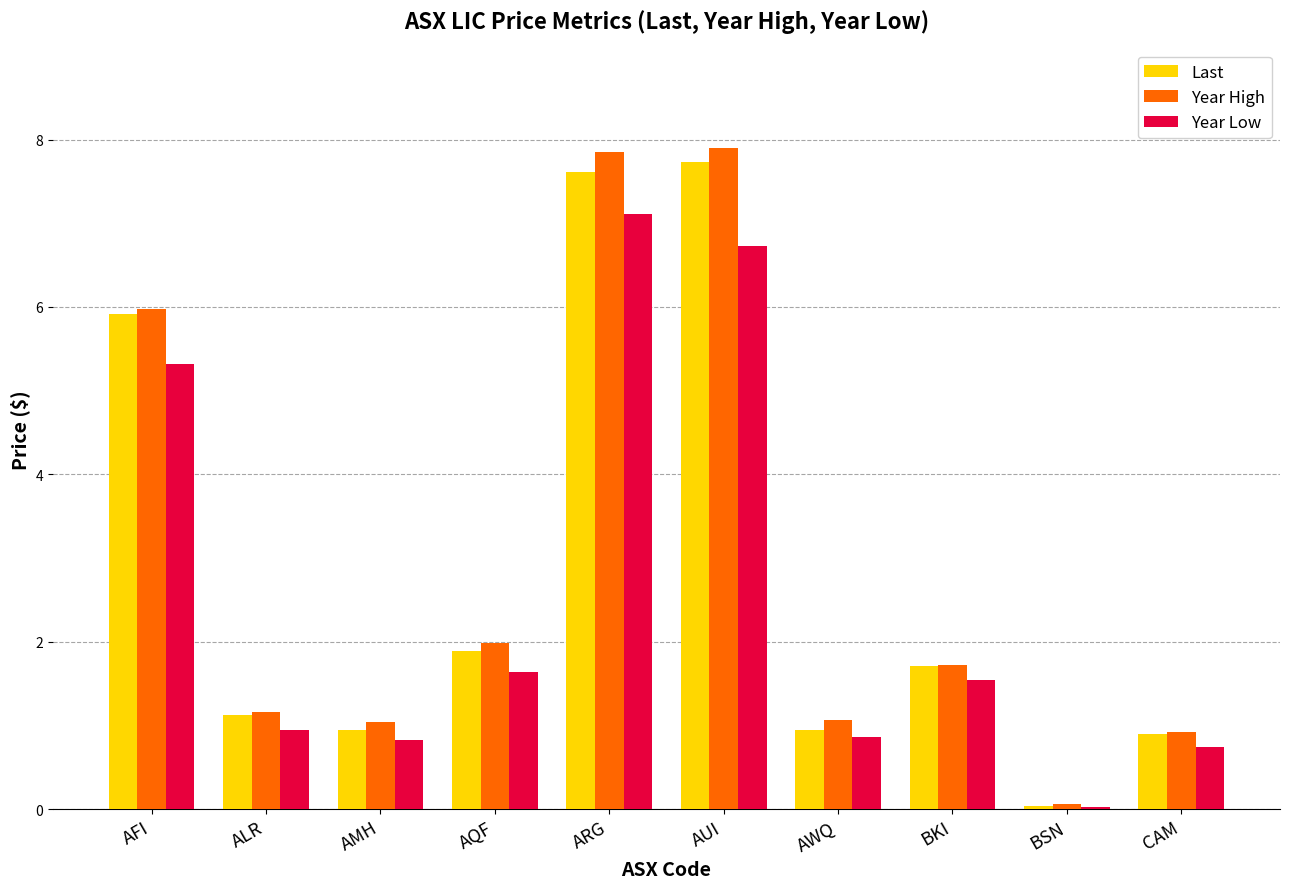

What is the total value across all series at CAM?

2.6